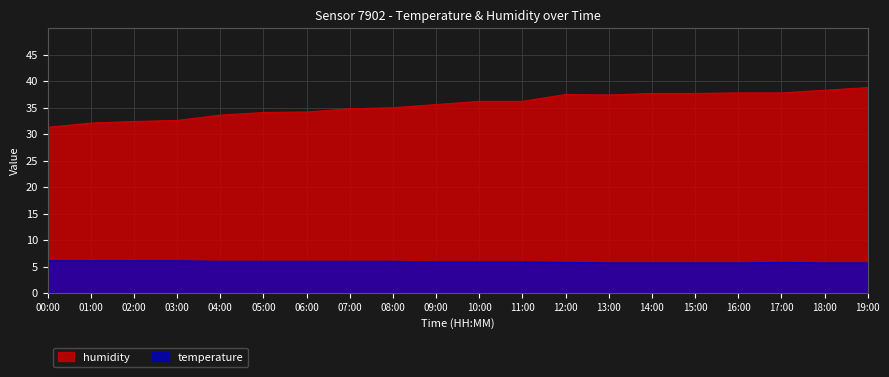

What is the total value across all series at 03:00?

38.7